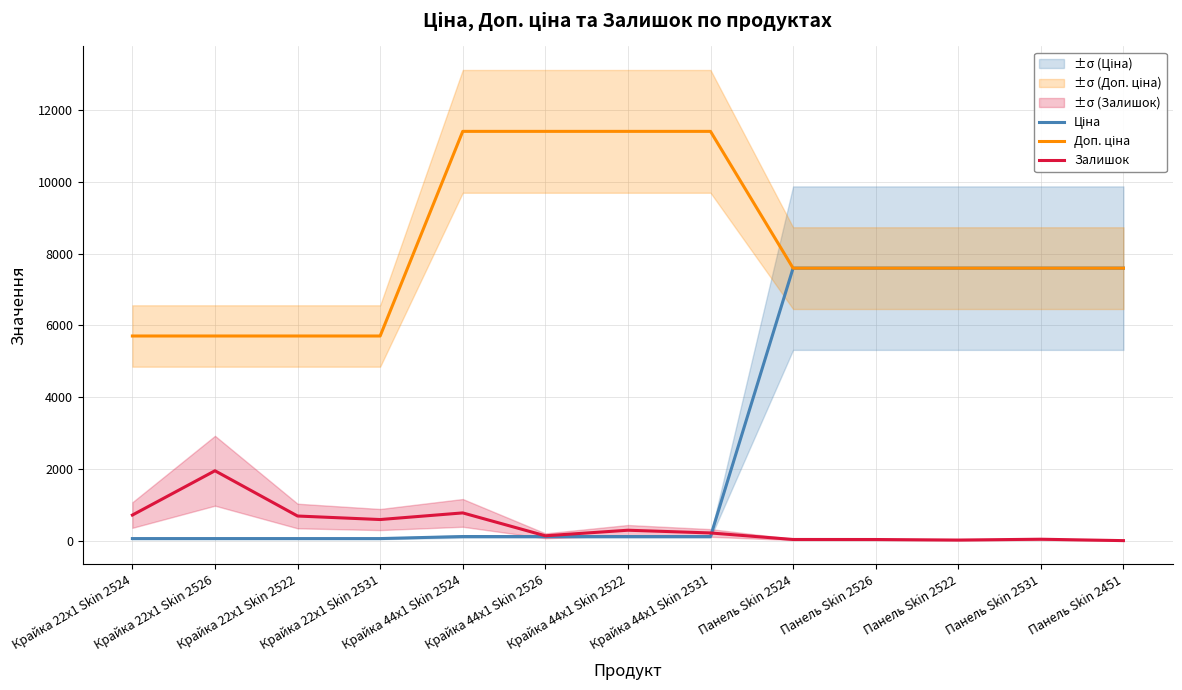

What is the difference between the maximum and minimum values in the Доп. ціна series?

5705.0